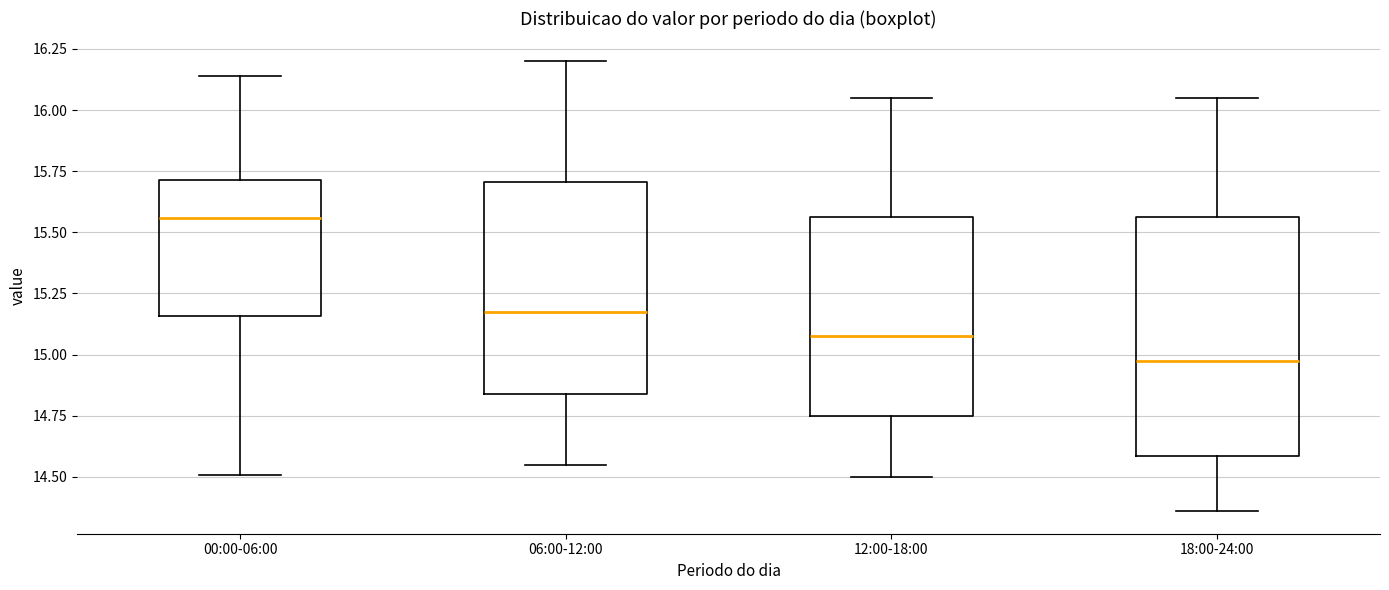

Reading left to right, read every box against the y-axis: the position of its median line, the range the box covers, and the ends of its whiskers. The values are not printed on the chart, so give them approximately, as read against the axis.

00:00-06:00: median 15.55, box 15.15 to 15.70, whiskers 14.50 to 16.15
06:00-12:00: median 15.20, box 14.85 to 15.70, whiskers 14.55 to 16.20
12:00-18:00: median 15.10, box 14.75 to 15.55, whiskers 14.50 to 16.05
18:00-24:00: median 15.00, box 14.60 to 15.55, whiskers 14.35 to 16.05